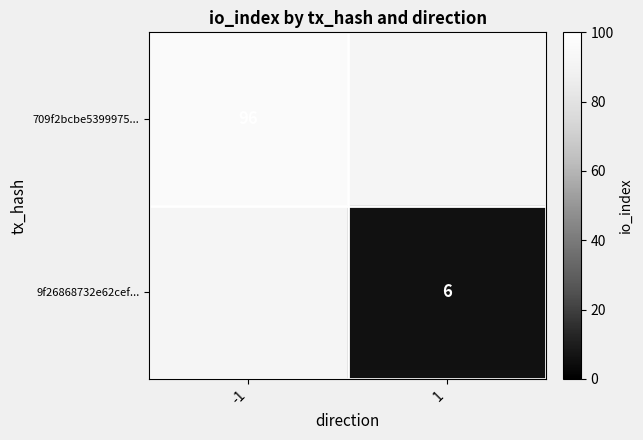

Is it true that 9f26868732e62cef... equals 6 at 1?

True